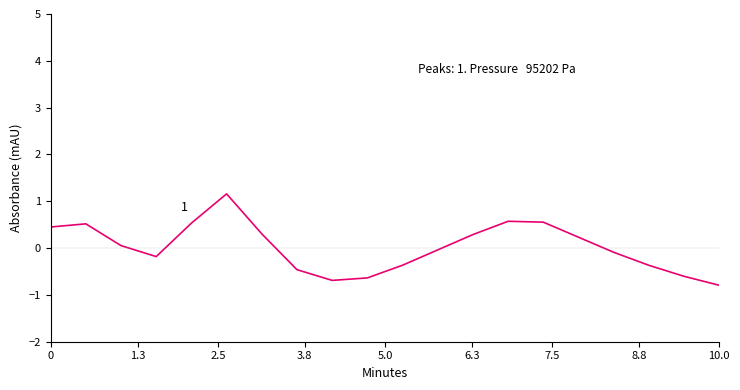

What is the difference between the maximum and minimum values?

2.0